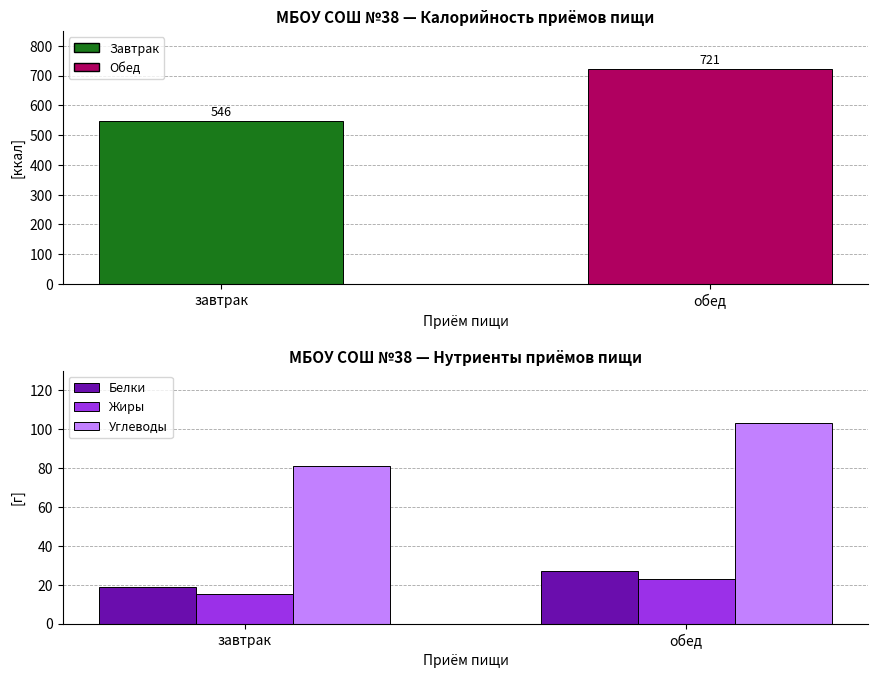

What are all the series names shown in the legend?

Калорийность, Белки, Жиры, Углеводы